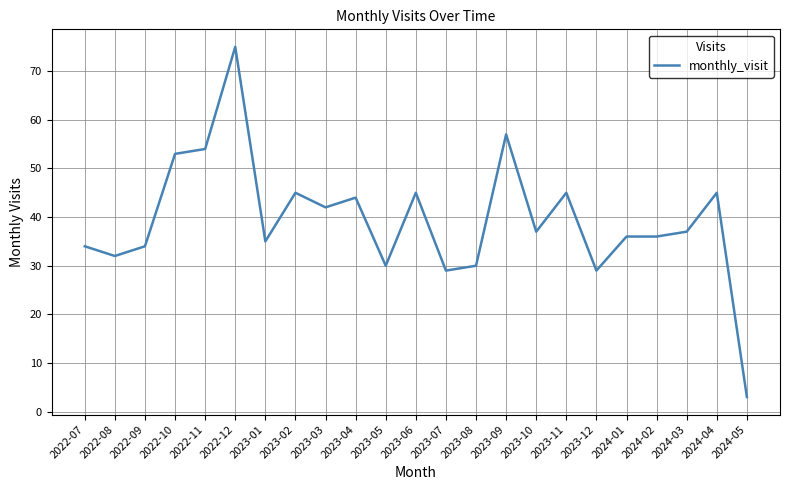

Approximately how many times larger is the value at 2022-07 compared to 2024-04?

0.8